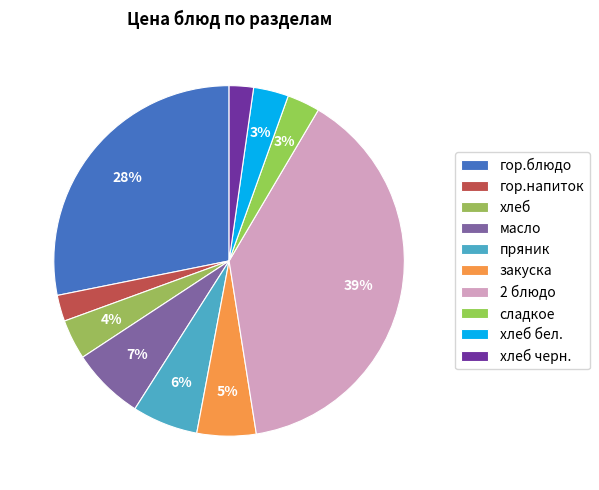

Is хлеб the majority of the pie?

No